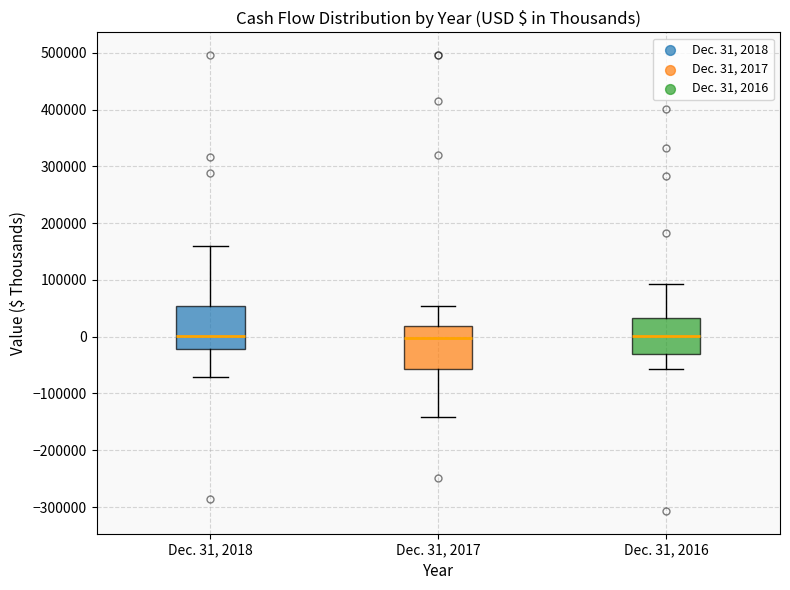

Where does the lower whisker of the box for Dec. 31, 2017 end on the y-axis? The values are not printed on the chart, so give them approximately, as read against the axis.

-140000